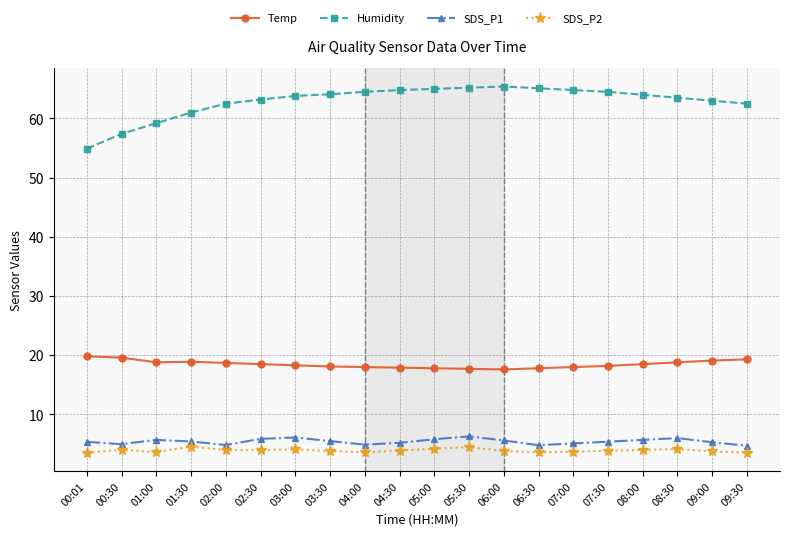

Which series has the largest total across all categories?

Humidity